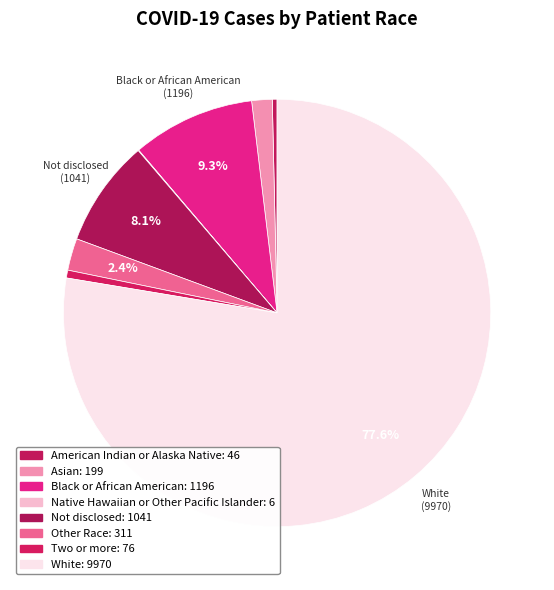

What percentage is the White slice, to the nearest percent?

78%